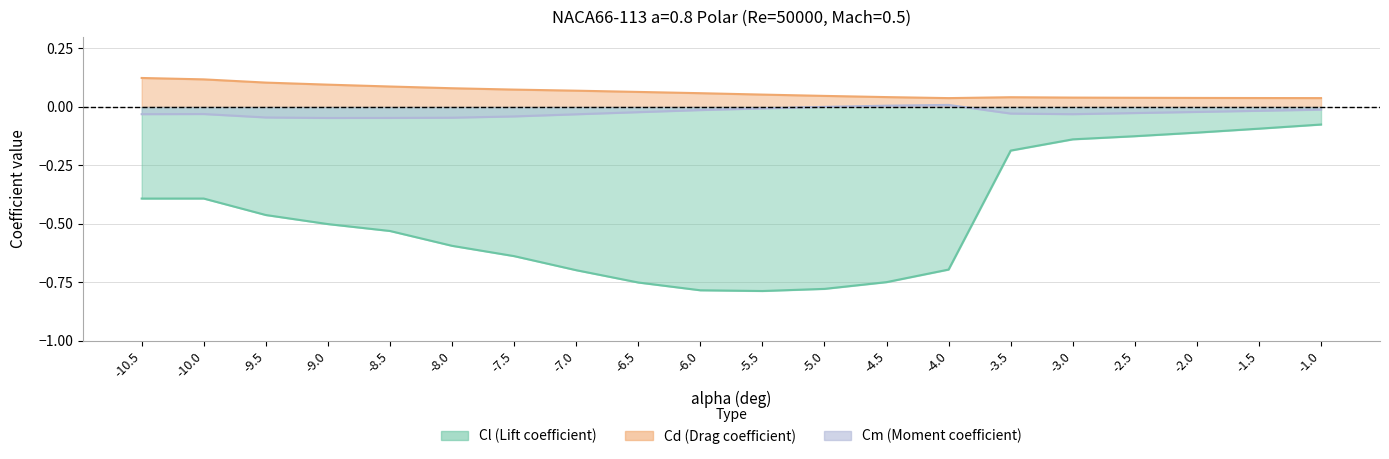

Which label corresponds to the smallest value in the chart?

-5.5